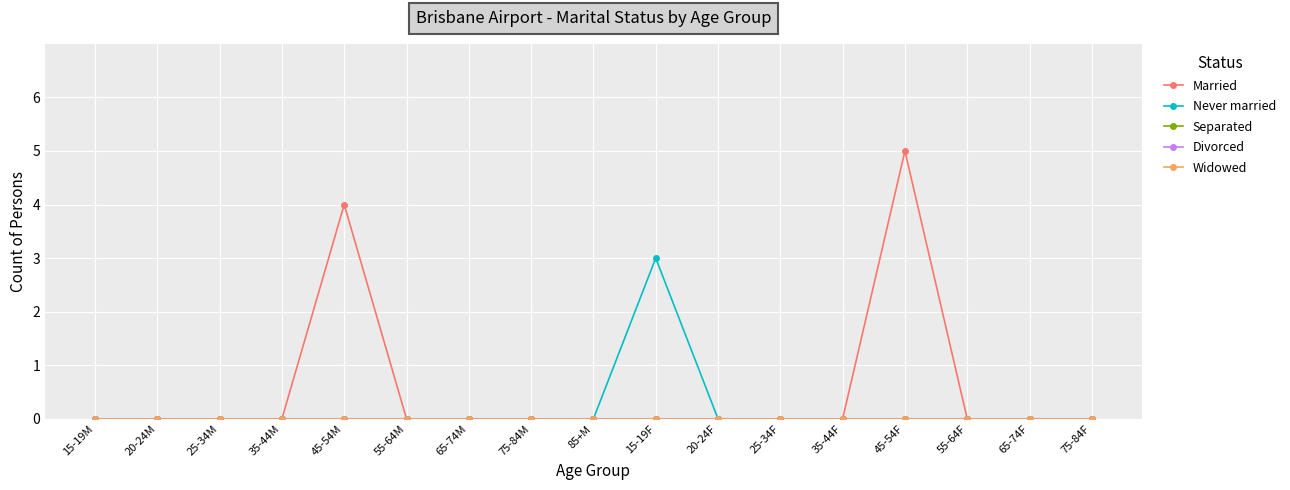

Is this an area chart (filled region under the line)?

No